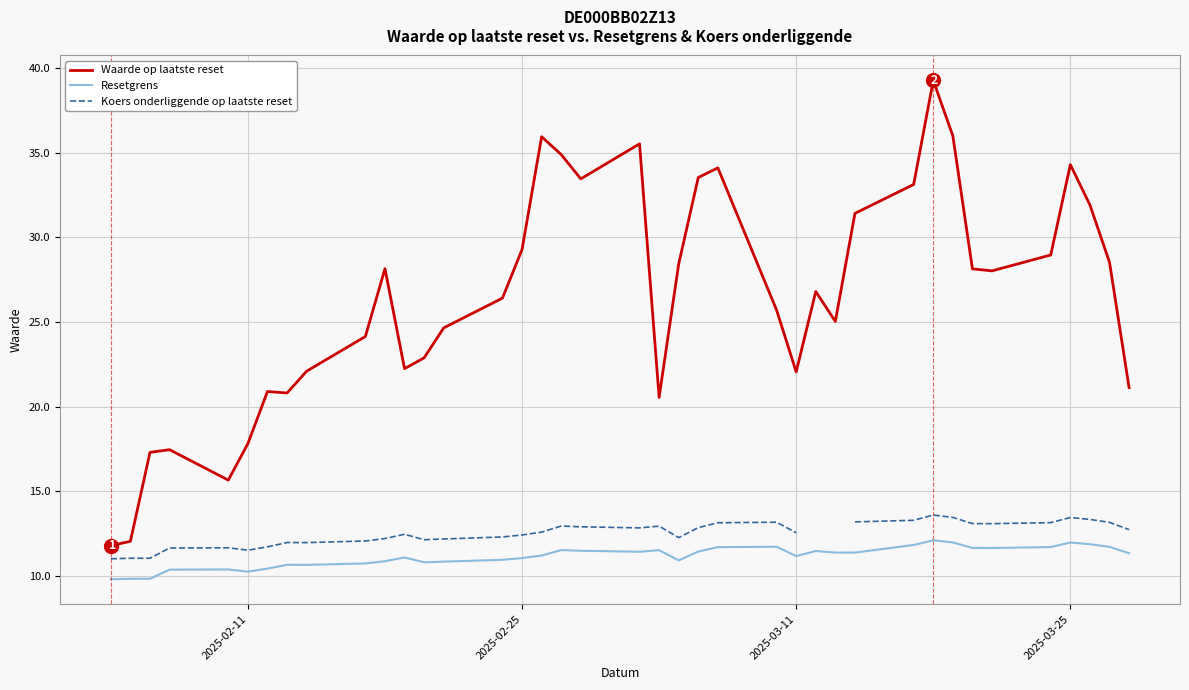

At how many categories does at least one series exceed 35?

4